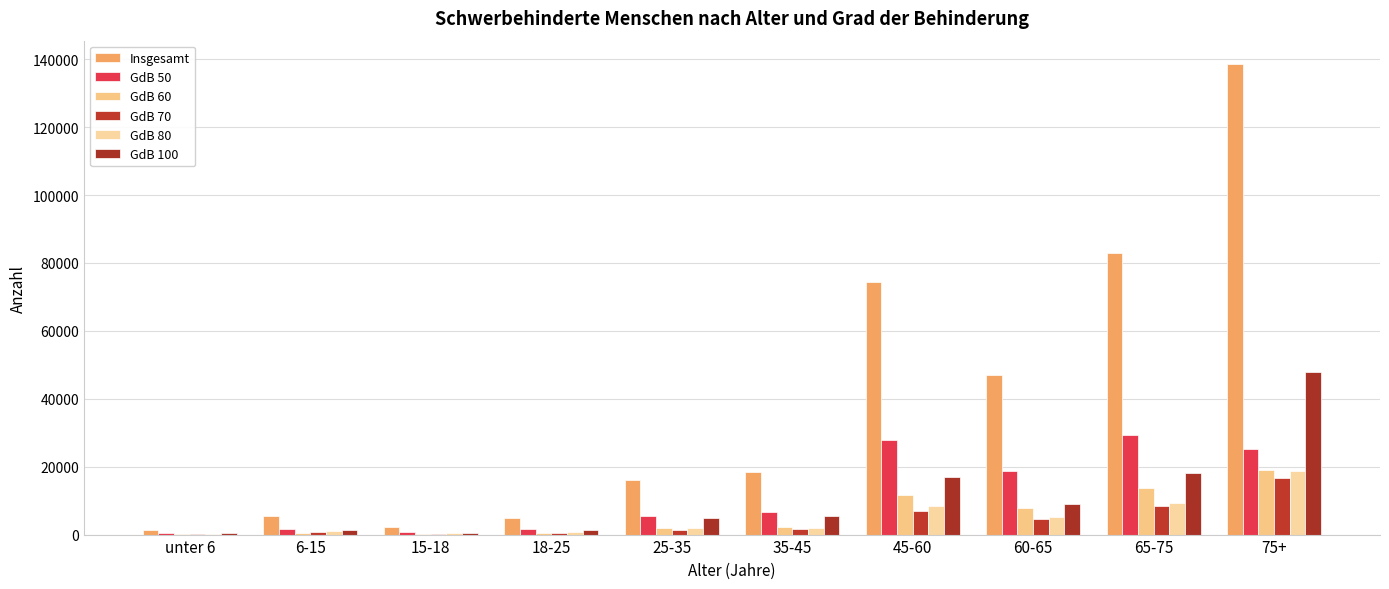

What is the approximate value of GdB 100 at 18-25, to the nearest 100?

1500